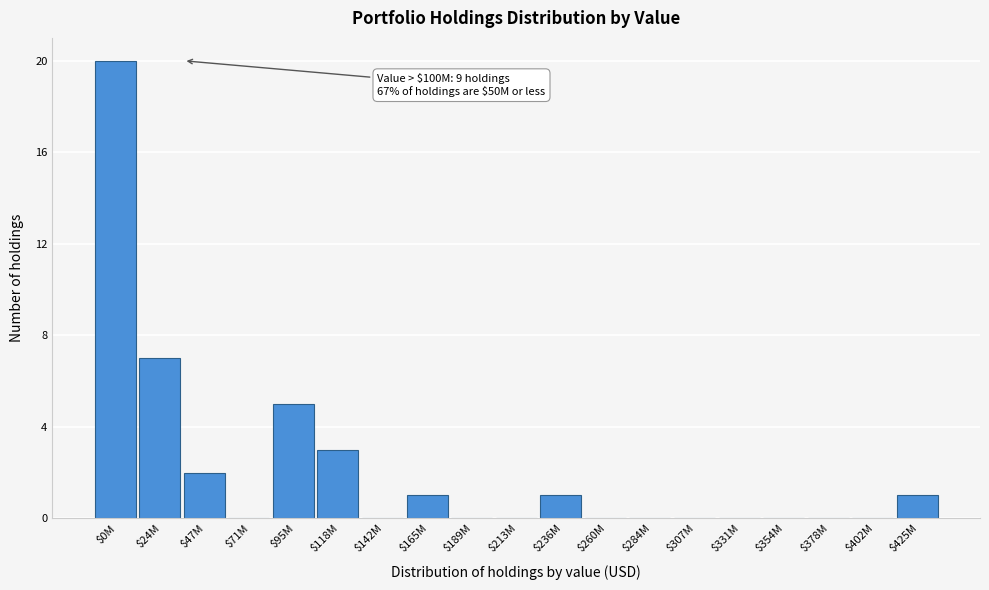

The value at $24M is 4. True or false?

False